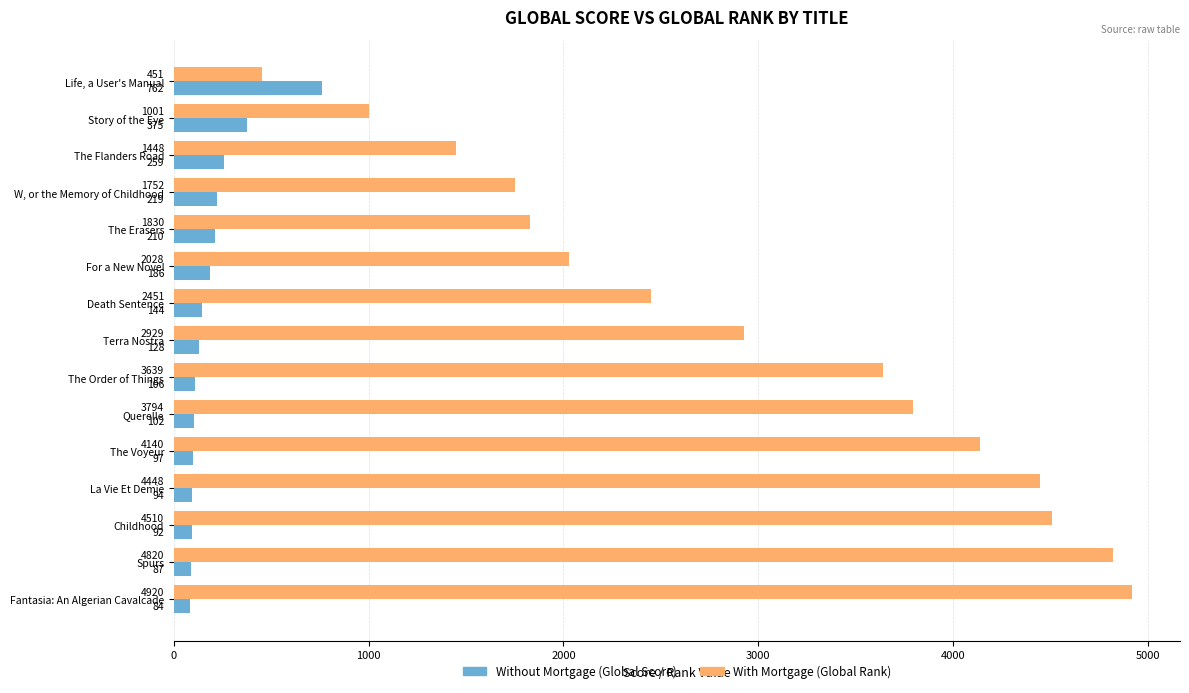

At which category is the sum across all series the highest?

Fantasia: An Algerian Cavalcade